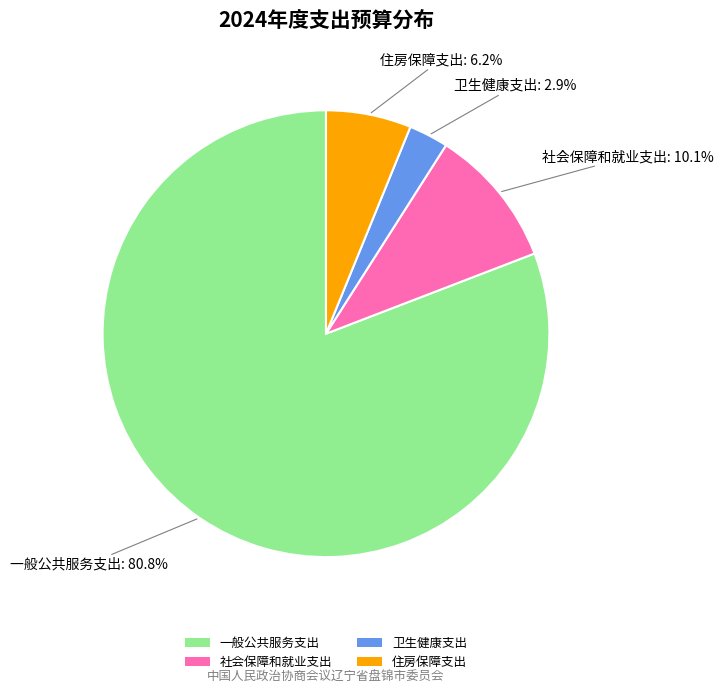

What is the ratio of the value at 卫生健康支出 to the value at 社会保障和就业支出?

0.3